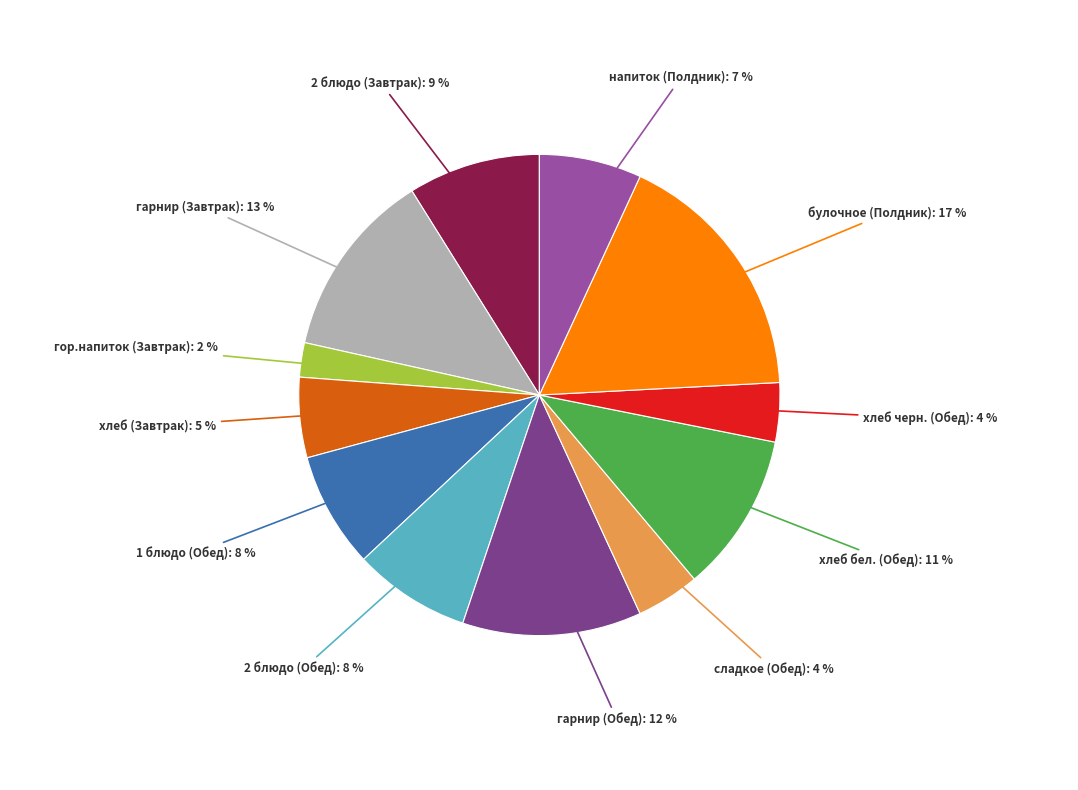

What is the smallest slice in the pie chart?

гор.напиток (Завтрак)